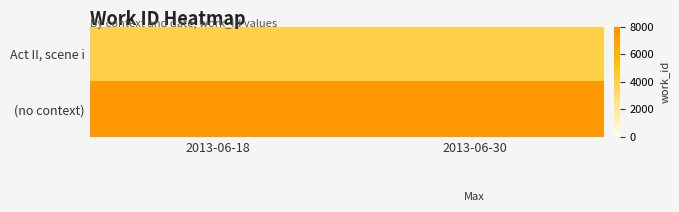

What is the total value across all series at 2013-06-30?

11419